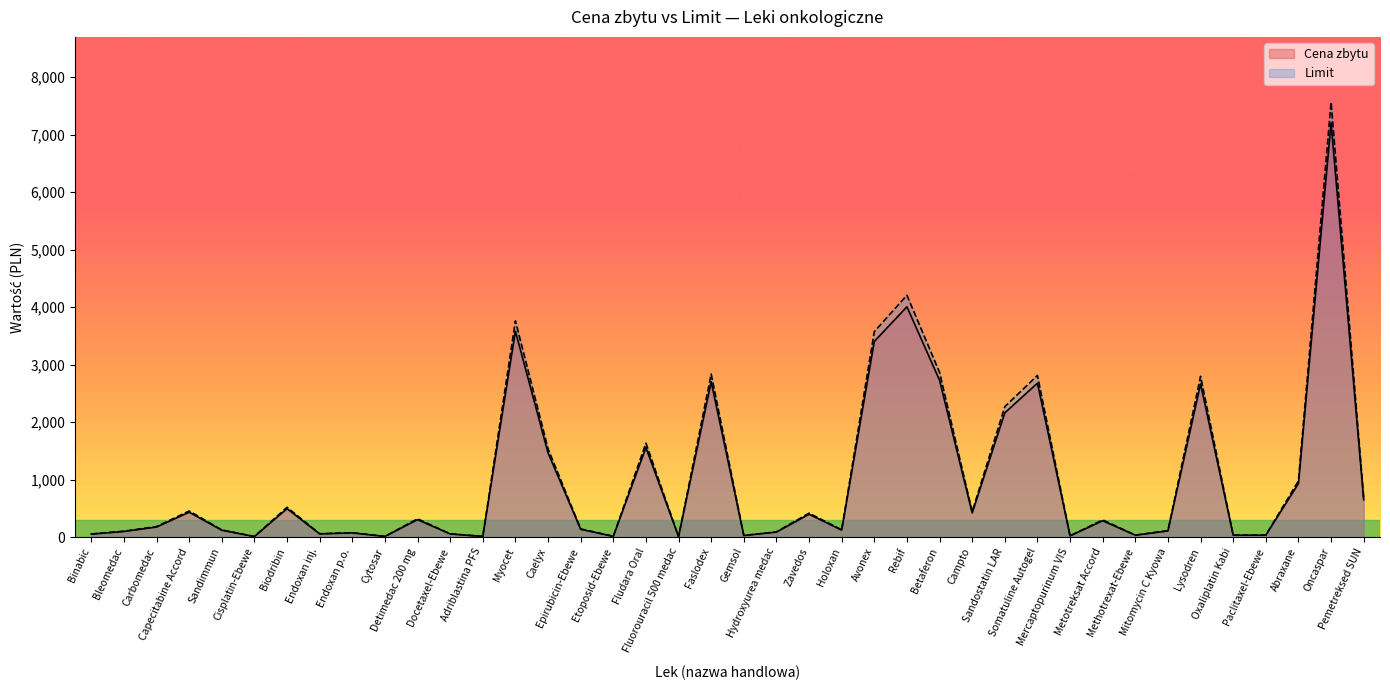

Is the value of Cena zbytu at Epirubicin-Ebewe greater than the value of Limit at Endoxan inj.?

Yes